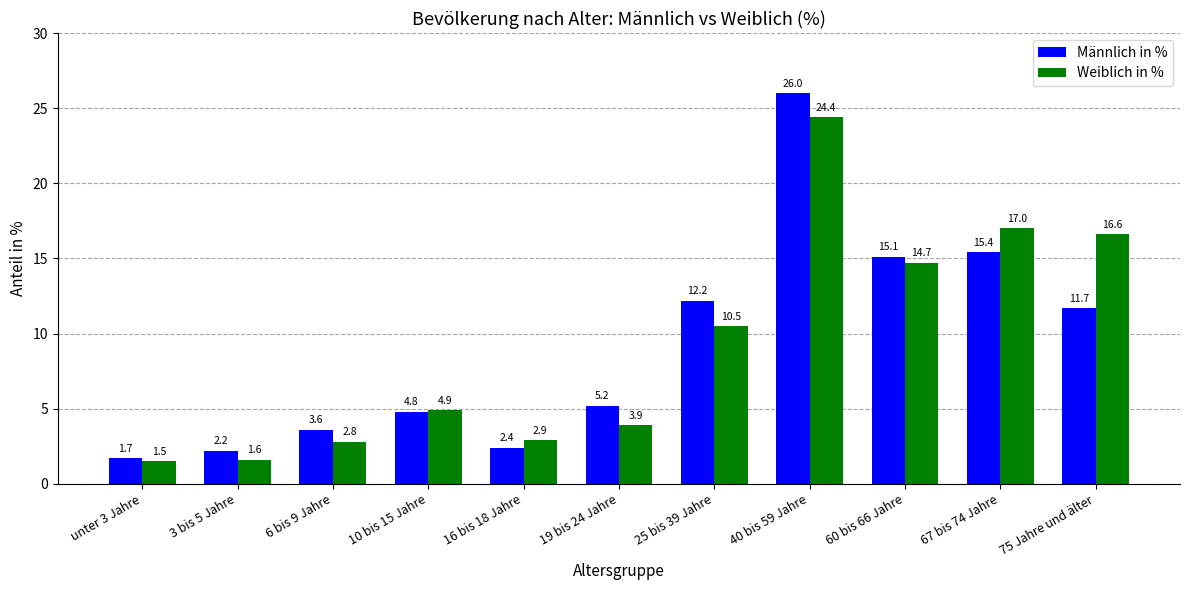

What position from the left is 67 bis 74 Jahre?

10